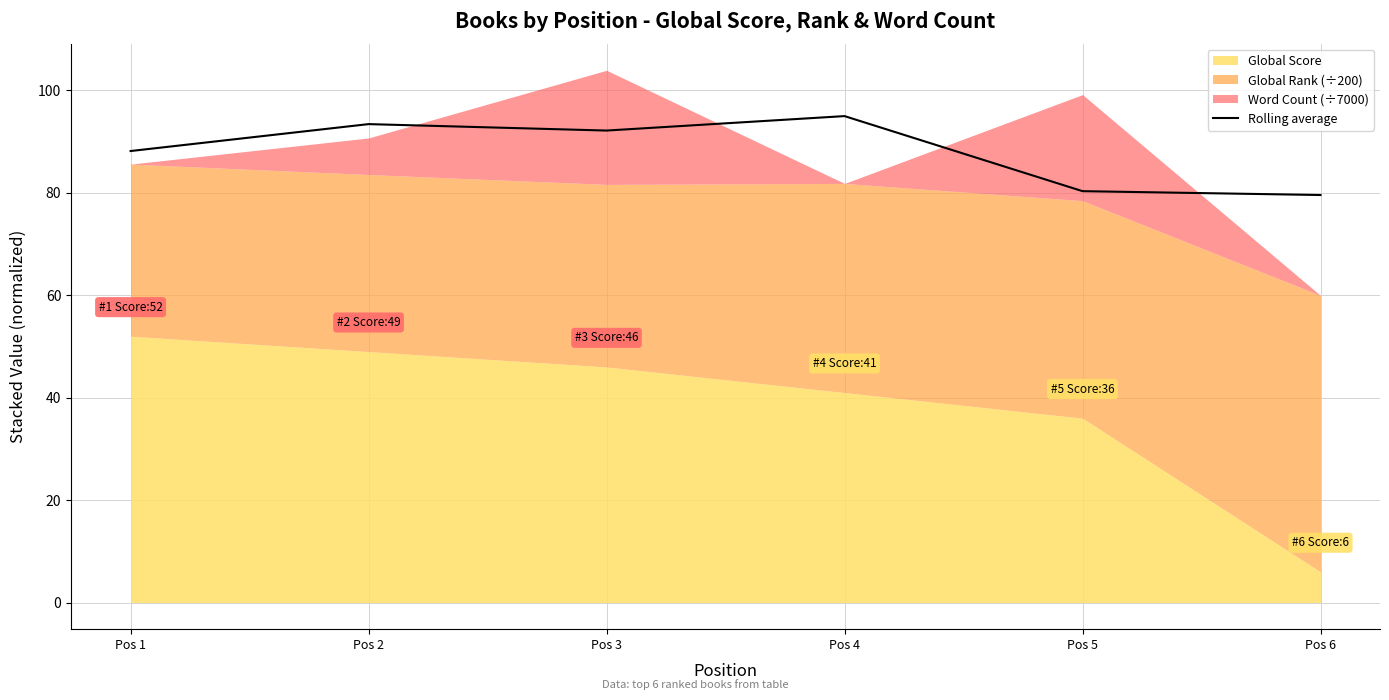

What is the maximum value for Rolling average?

95.0